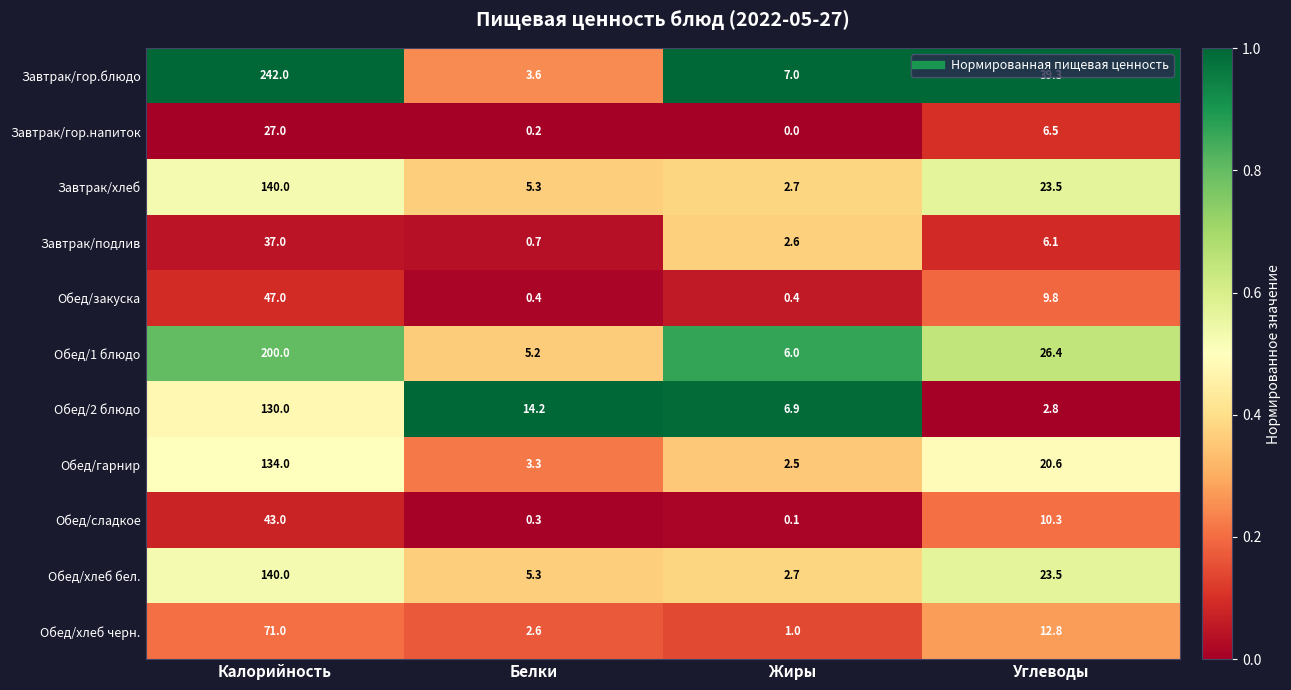

Is the value of Обед/закуска at Калорийность greater than the value of Обед/хлеб черн. at Белки?

Yes